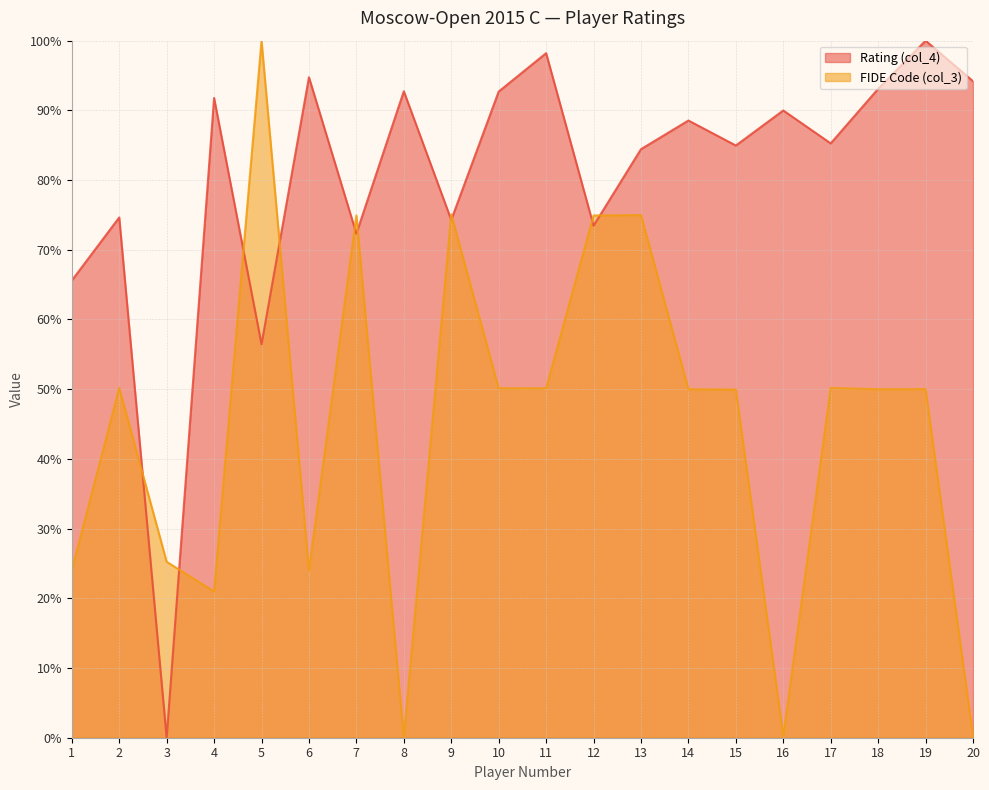

Which series has the largest total across all categories?

Rating (col_4)